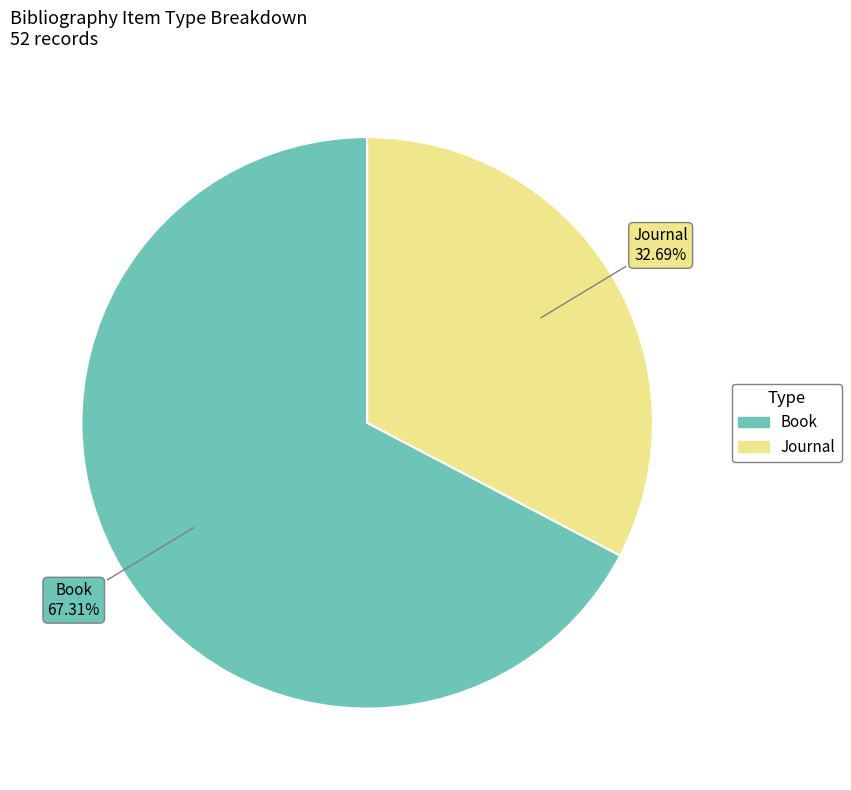

Combined, do Journal and Book account for over 50%?

Yes